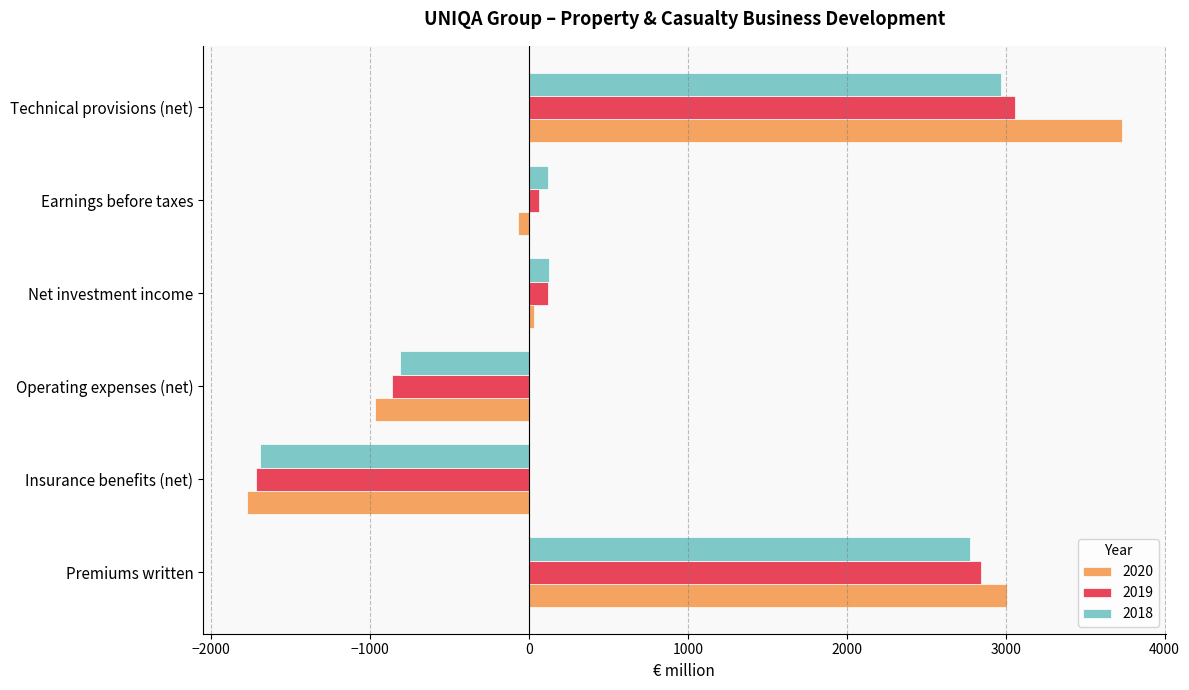

Which series has the largest total across all categories?

2020